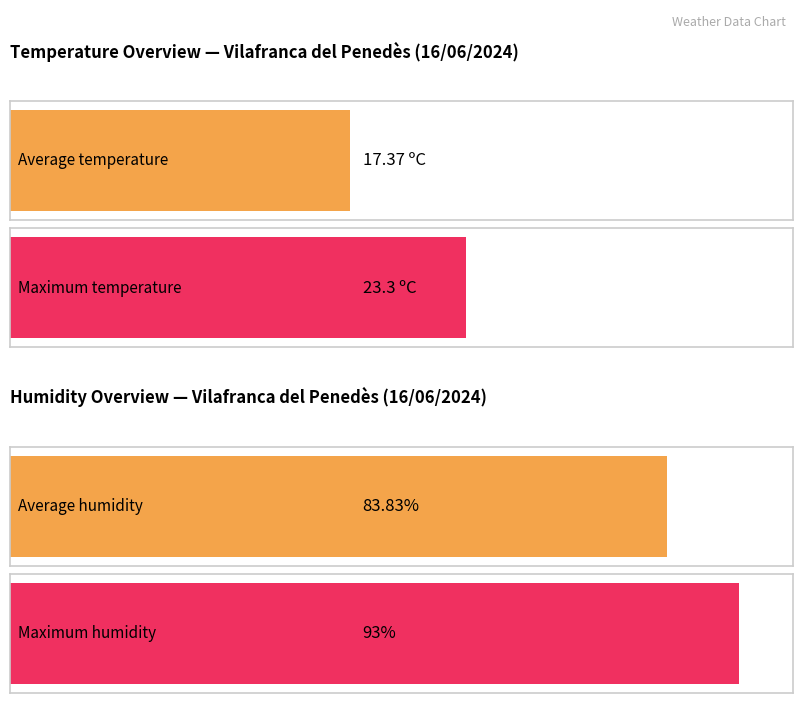

Rank the series by their maximum value, from highest to lowest.

Humidity (%), Temperature (C)